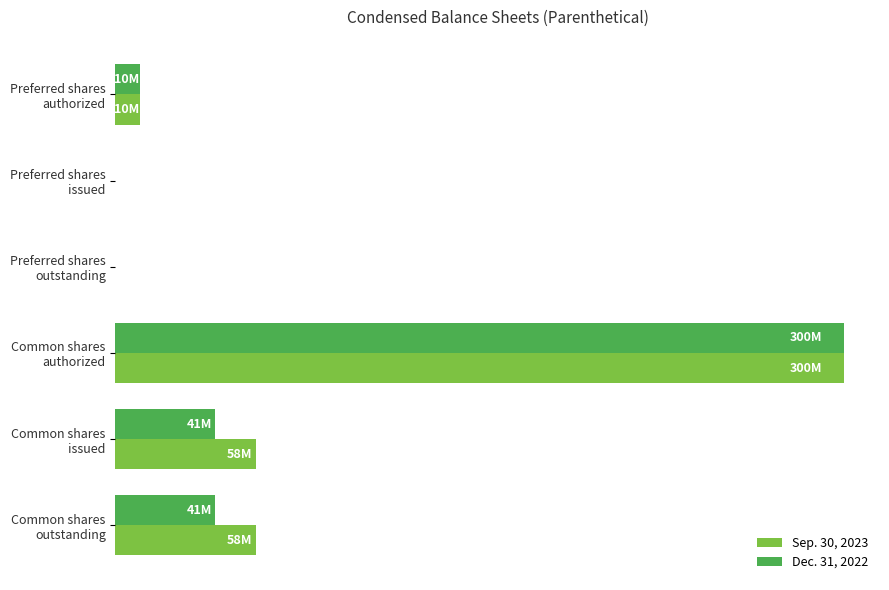

What are all the series names shown in the legend?

Sep. 30, 2023, Dec. 31, 2022